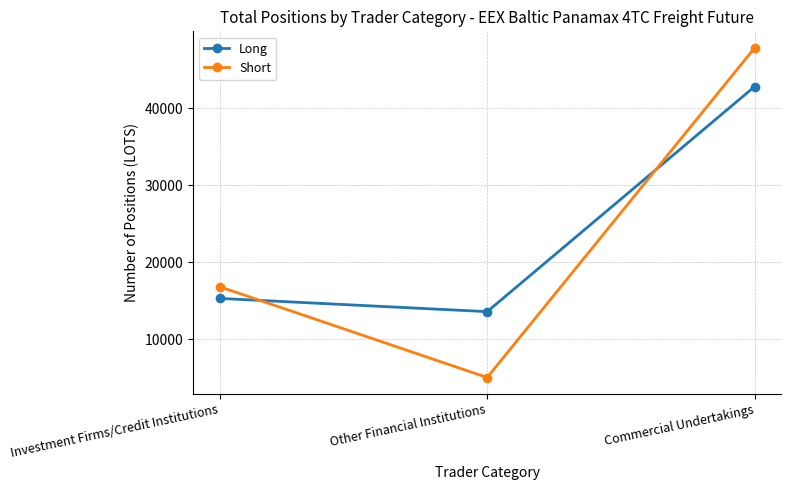

What is the difference between the second highest and minimum values in the Short series?

11778.4